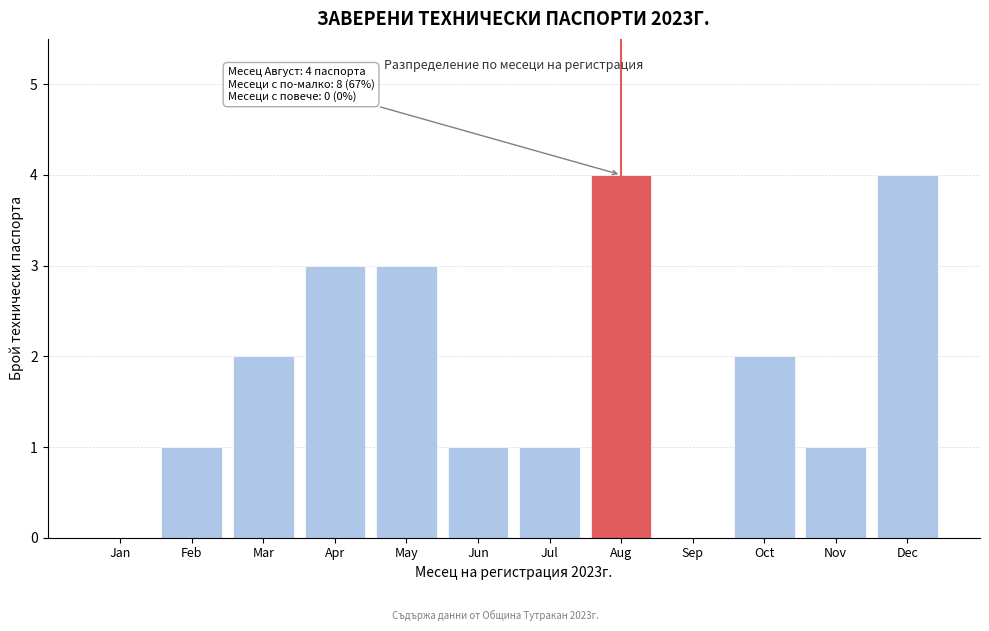

Reading left to right, list all the values displayed in this chart.

Jan=0	Feb=1	Mar=2	Apr=3	May=3	Jun=1	Jul=1	Aug=4	Sep=0	Oct=2	Nov=1	Dec=4